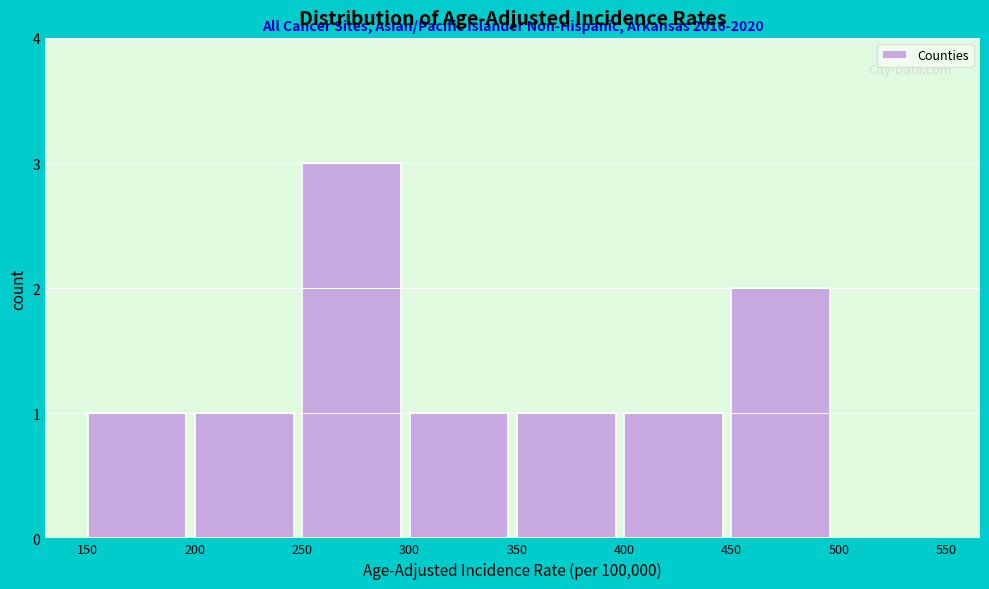

Over which range of the x-axis is the bar tallest?

250 to 300